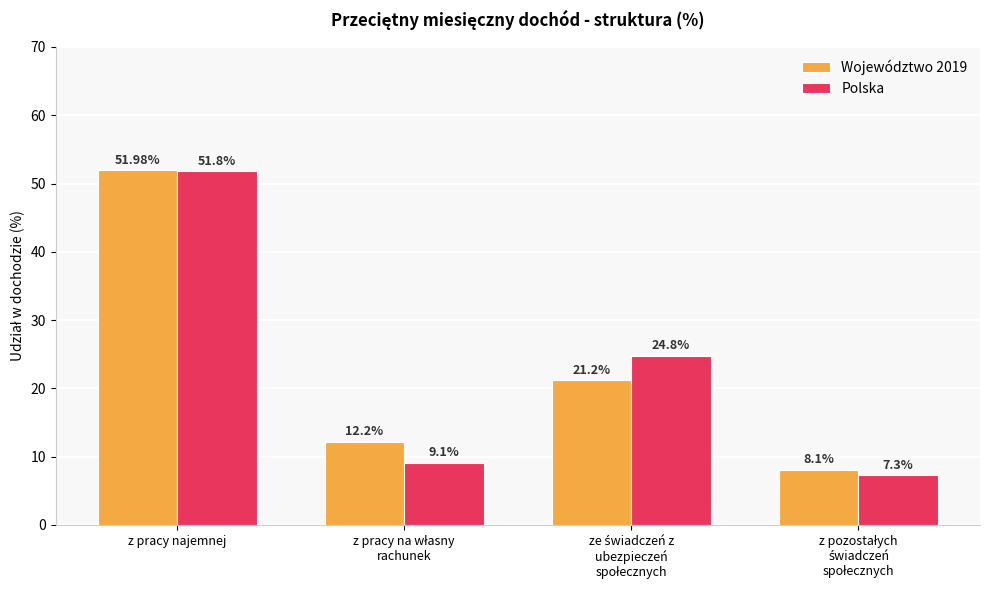

How many data points in Polska are less than 24?

2